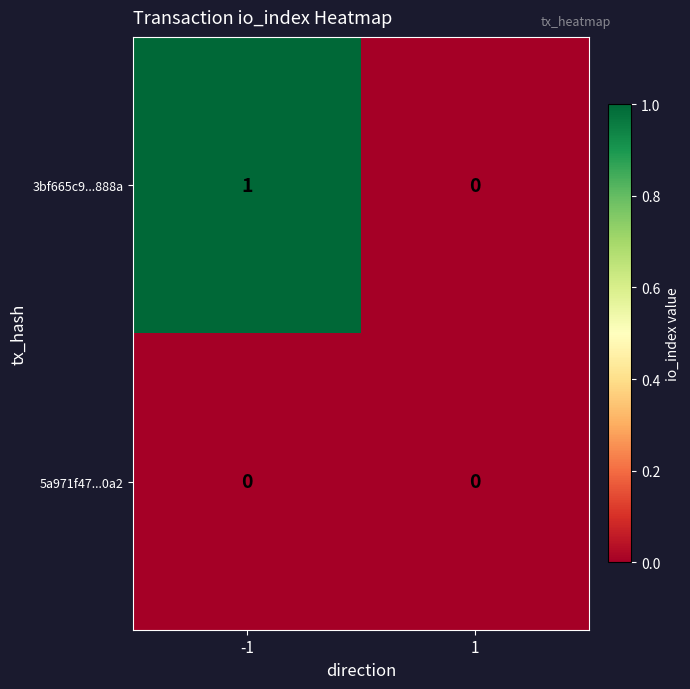

Which series has the largest total across all categories?

3bf665c9...888a